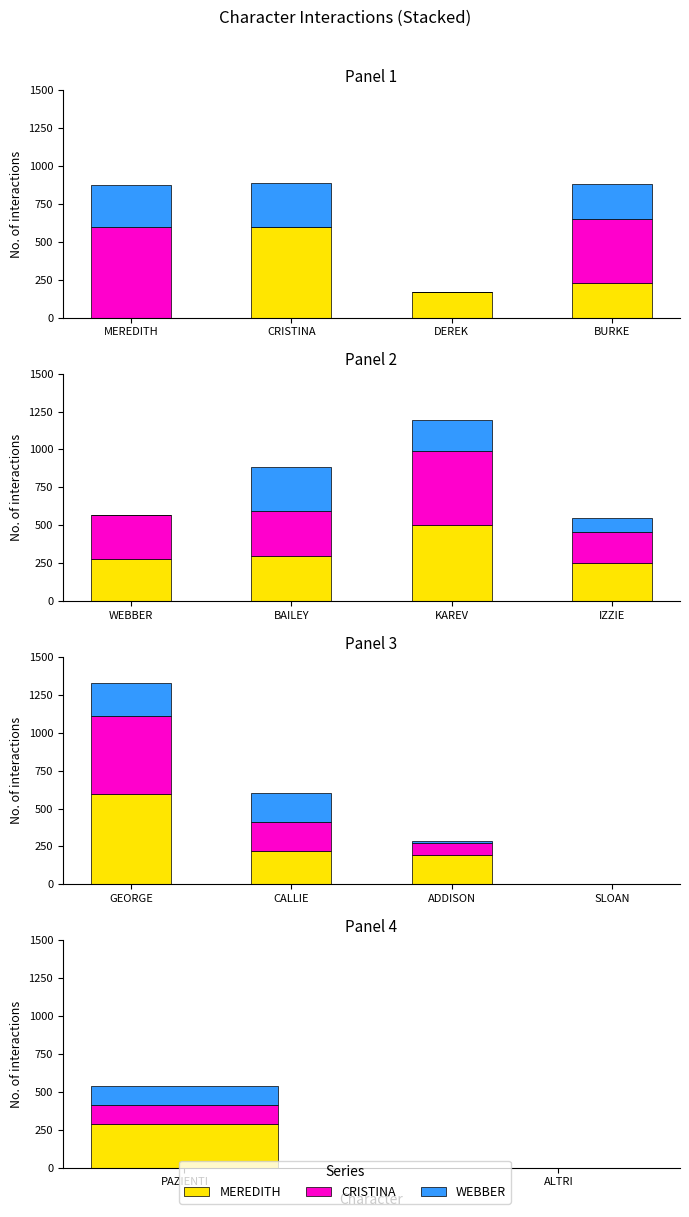

Which series has the largest total across all categories?

MEREDITH